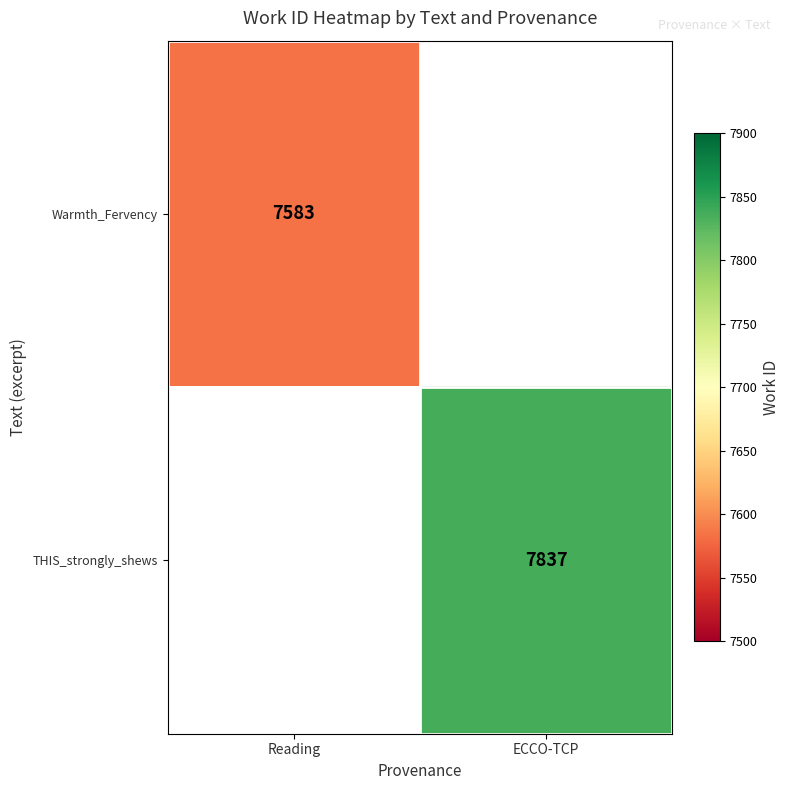

What is the greatest value displayed?

7837.0